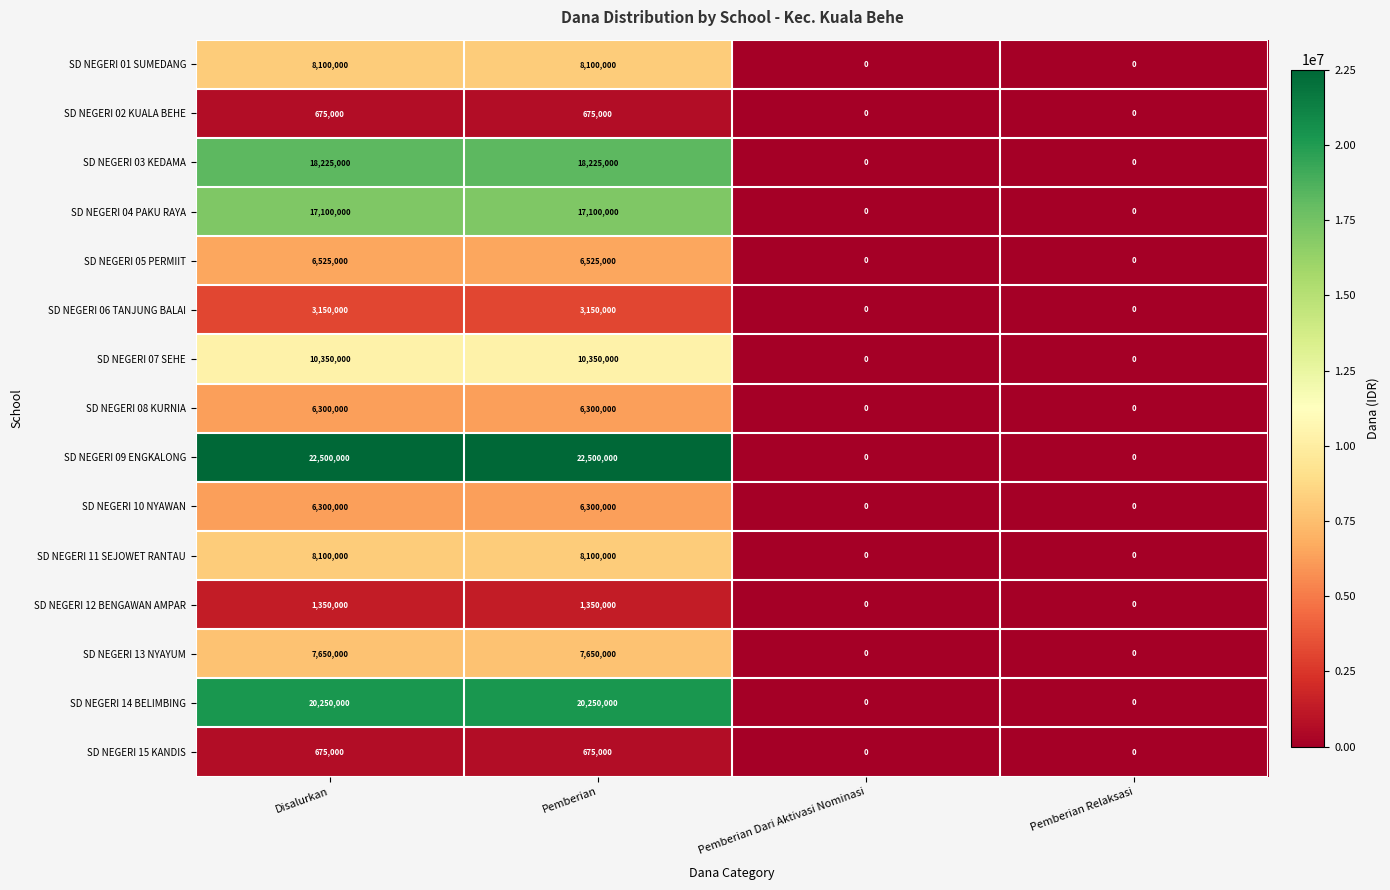

What is the maximum value shown in the chart?

22500000